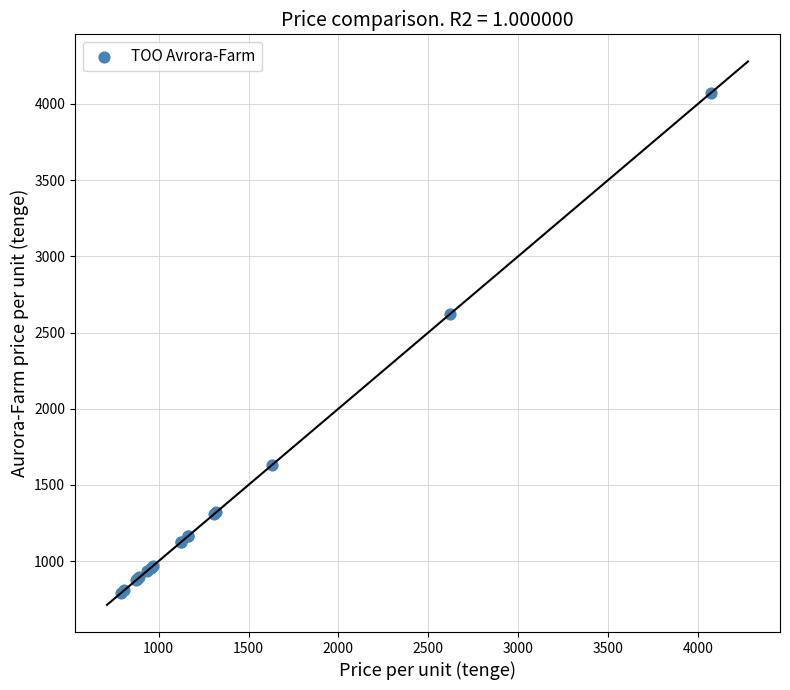

What Y value in the scatter plot is closest to 2433?

2620